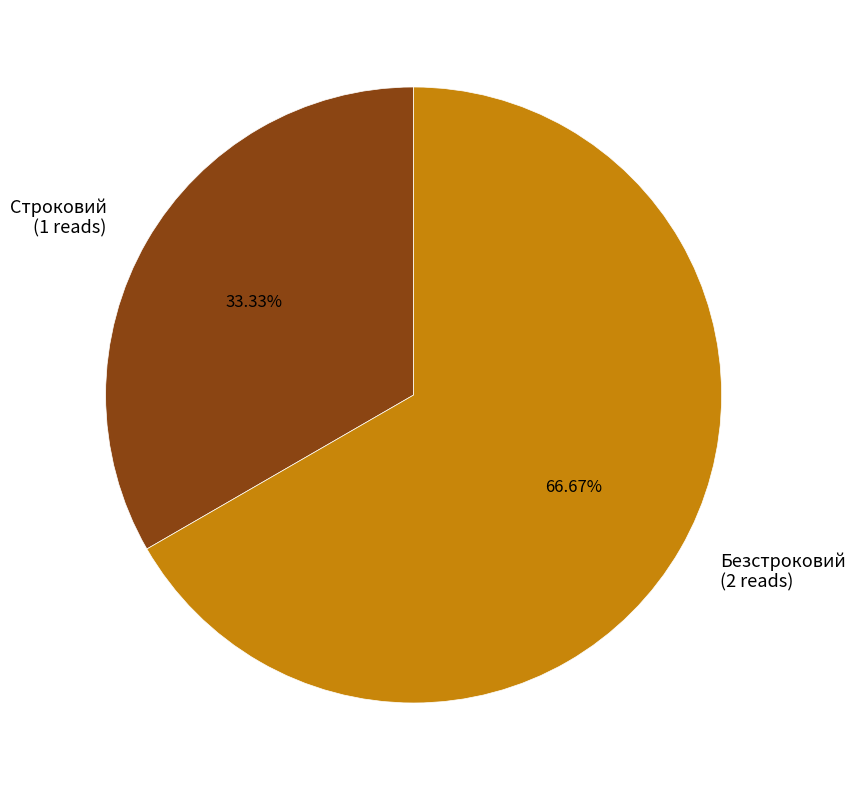

How many segments does this pie chart have?

2